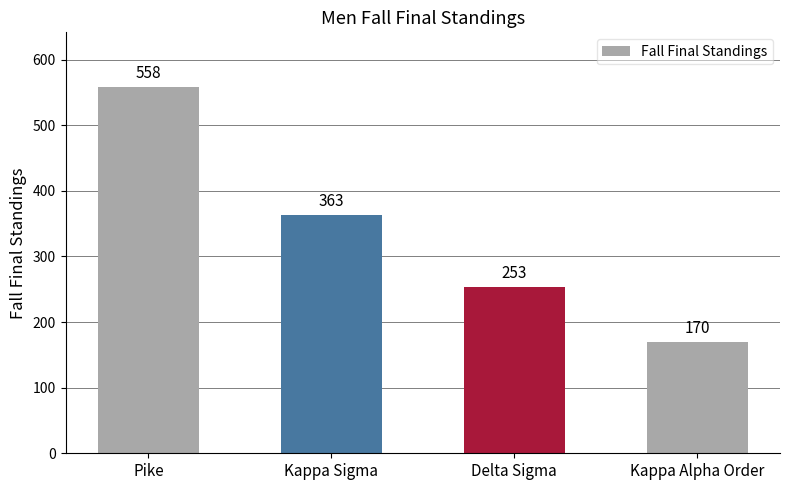

The value at Pike is 558. True or false?

True